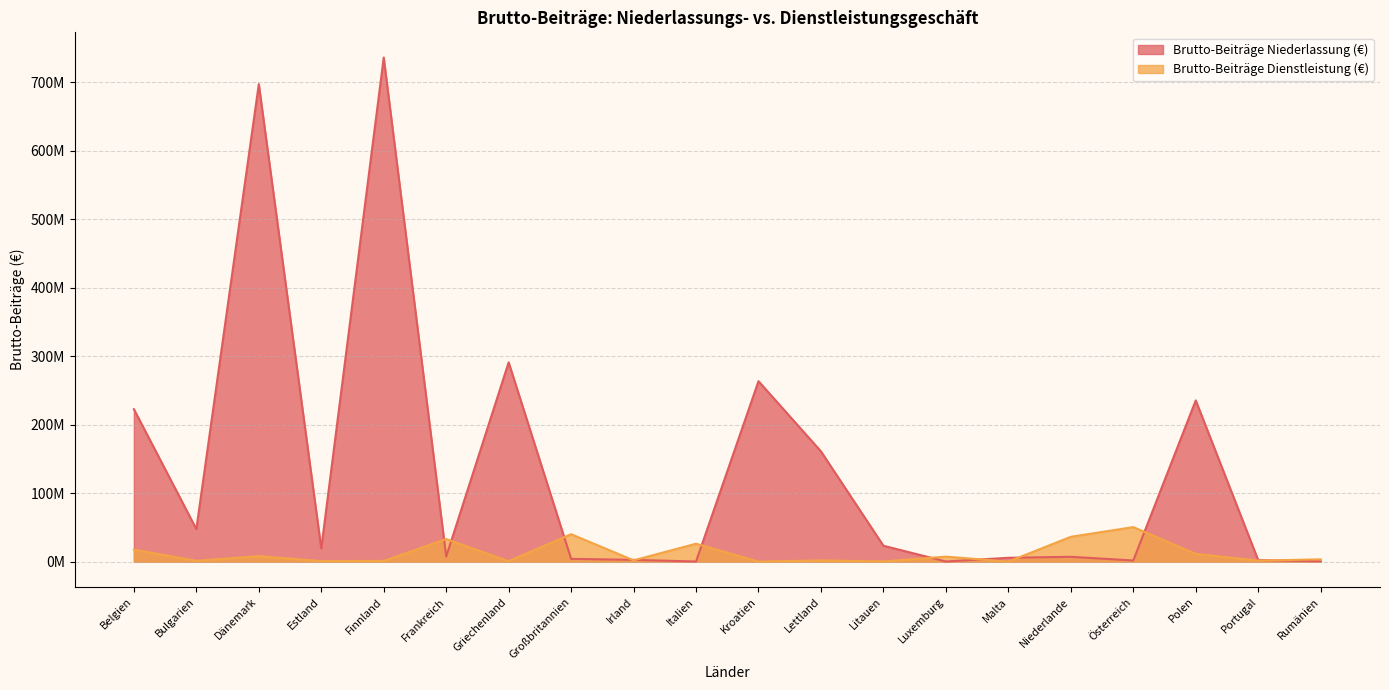

Which category has the lowest value in the Brutto-Beiträge Niederlassung (€) series?

Italien